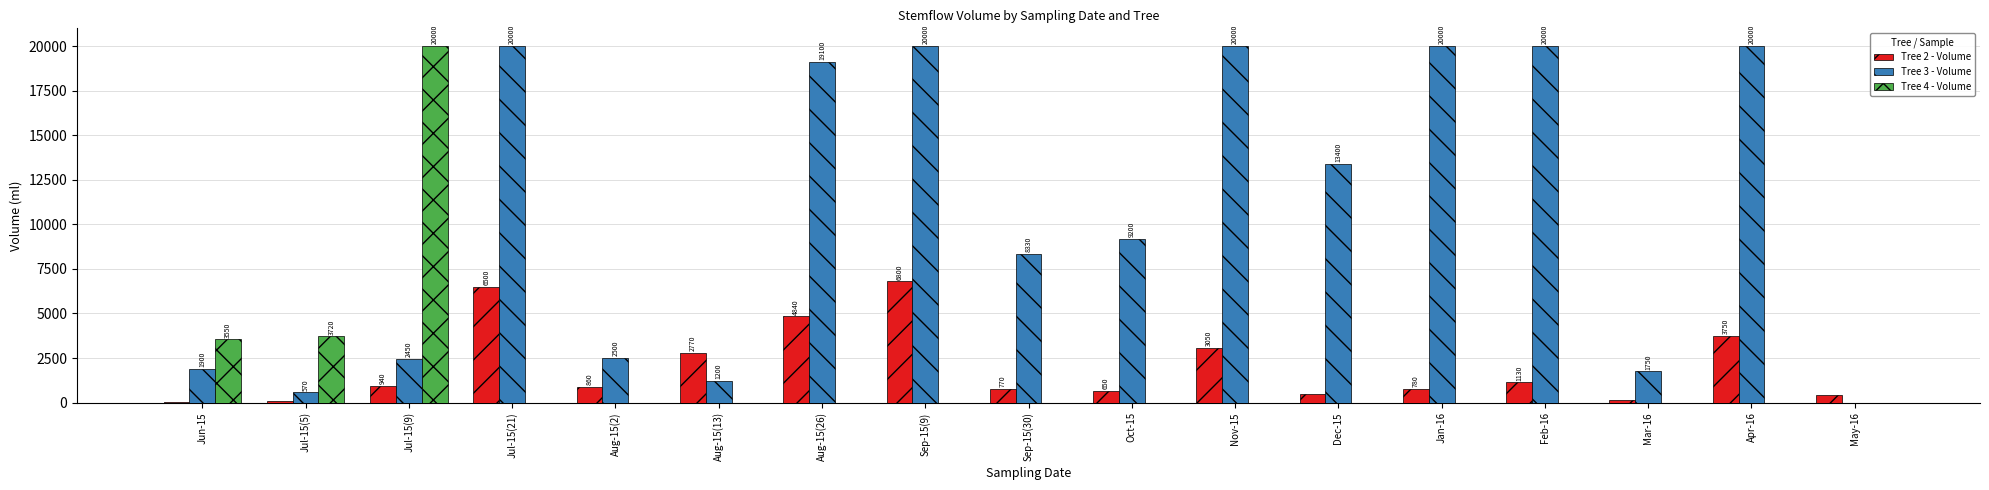

Reading left to right, transcribe all the data shown in this chart.

Tree 2 - Volume: Jun-15=20	Jul-15(5)=80	Jul-15(9)=940	Jul-15(21)=6500	Aug-15(2)=860	Aug-15(13)=2770	Aug-15(26)=4840	Sep-15(9)=6800	Sep-15(30)=770	Oct-15=650	Nov-15=3050	Dec-15=470	Jan-16=780	Feb-16=1130	Mar-16=160	Apr-16=3750	May-16=450
Tree 3 - Volume: Jun-15=1900	Jul-15(5)=570	Jul-15(9)=2450	Jul-15(21)=20000	Aug-15(2)=2500	Aug-15(13)=1200	Aug-15(26)=19100	Sep-15(9)=20000	Sep-15(30)=8330	Oct-15=9200	Nov-15=20000	Dec-15=13400	Jan-16=20000	Feb-16=20000	Mar-16=1750	Apr-16=20000	May-16=0
Tree 4 - Volume: Jun-15=3550	Jul-15(5)=3720	Jul-15(9)=20000	Jul-15(21)=0	Aug-15(2)=0	Aug-15(13)=0	Aug-15(26)=0	Sep-15(9)=0	Sep-15(30)=0	Oct-15=0	Nov-15=0	Dec-15=0	Jan-16=0	Feb-16=0	Mar-16=0	Apr-16=0	May-16=0